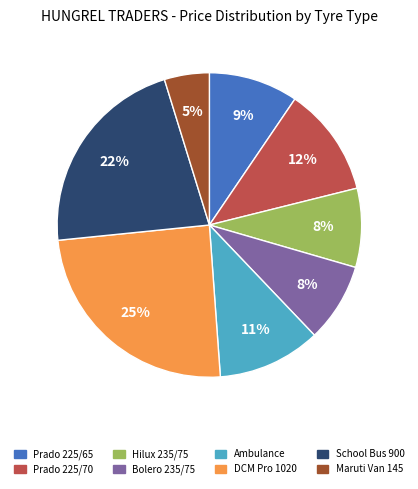

Is it true that Prado 225/70 is 27% of the pie?

False